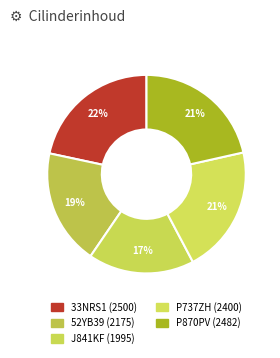

What percentage is the P737ZH slice, to the nearest percent?

21%